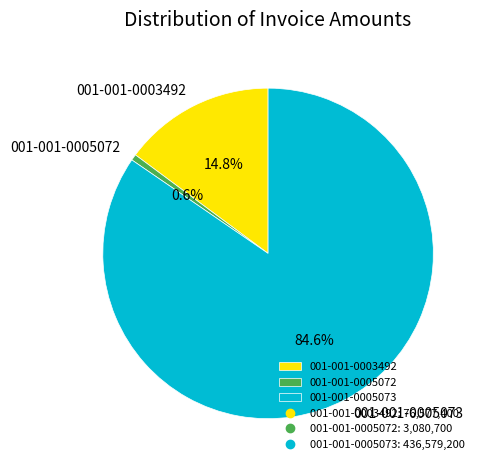

Count the number of slices in the pie.

3